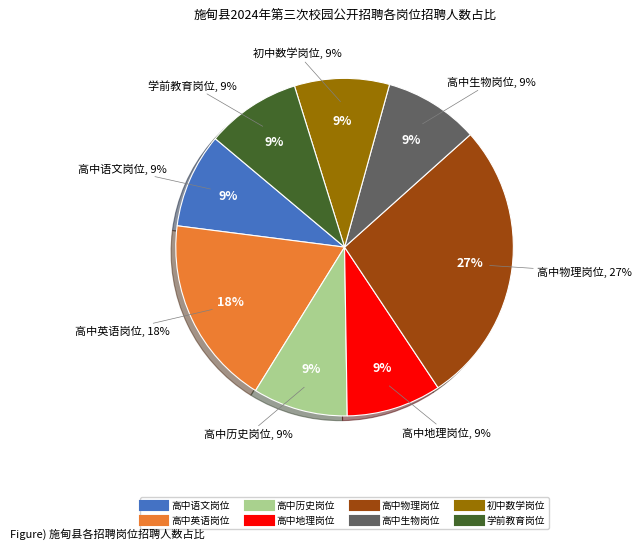

Between 高中英语岗位 and 高中地理岗位, which is larger?

高中英语岗位